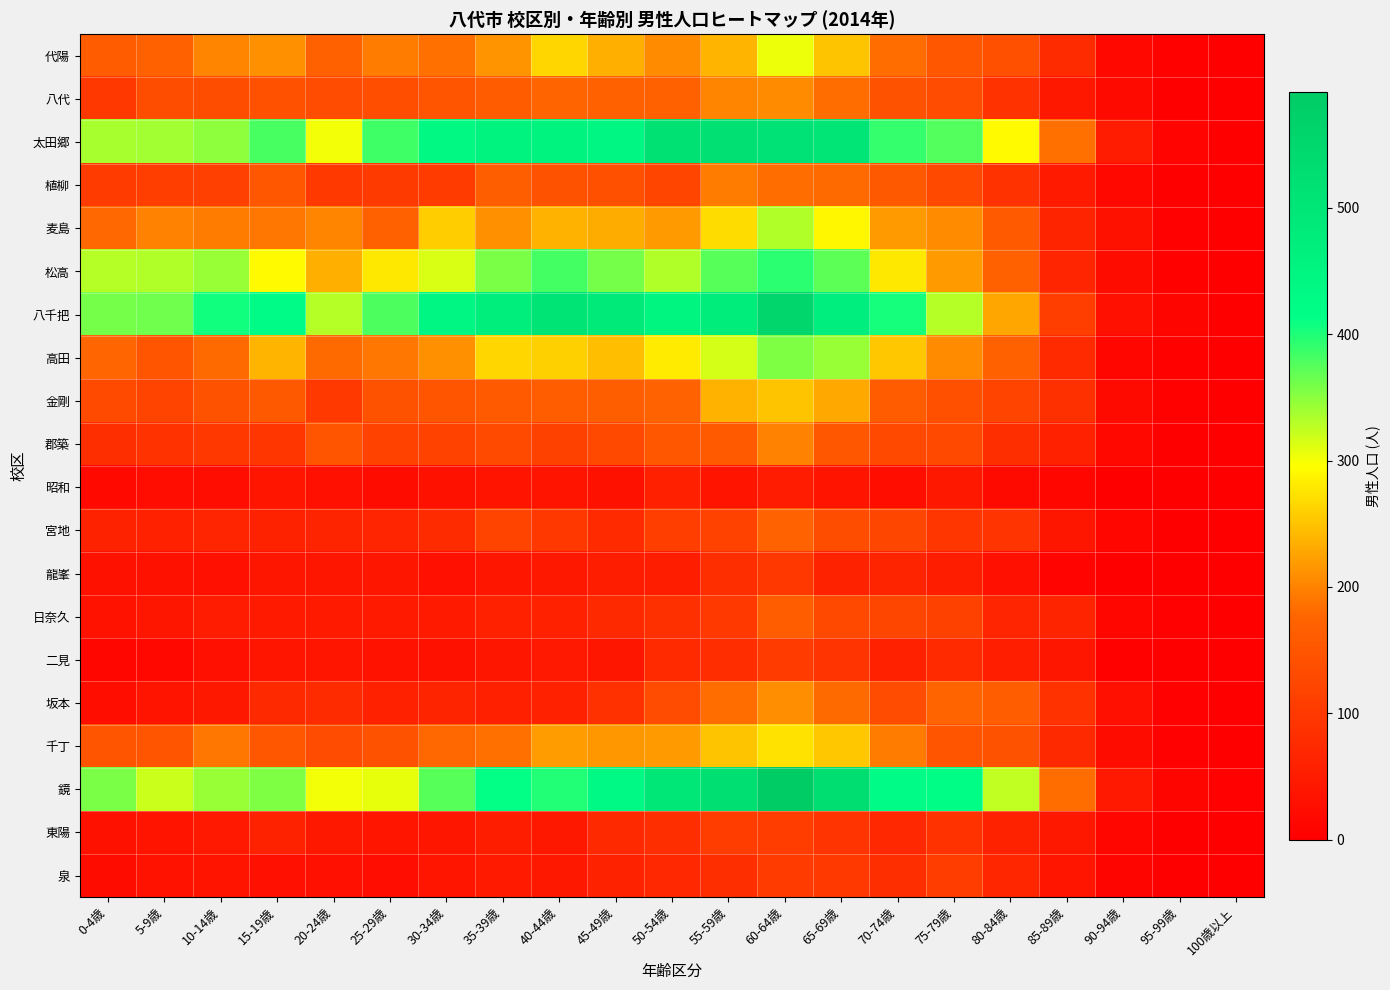

Rank the series at 5-9歳 from highest to lowest value.

八千把, 太田郷, 松高, 鏡, 麦島, 代陽, 千丁, 高田, 八代, 金剛, 植柳, 郡築, 宮地, 日奈久, 坂本, 東陽, 泉, 龍峯, 昭和, 二見